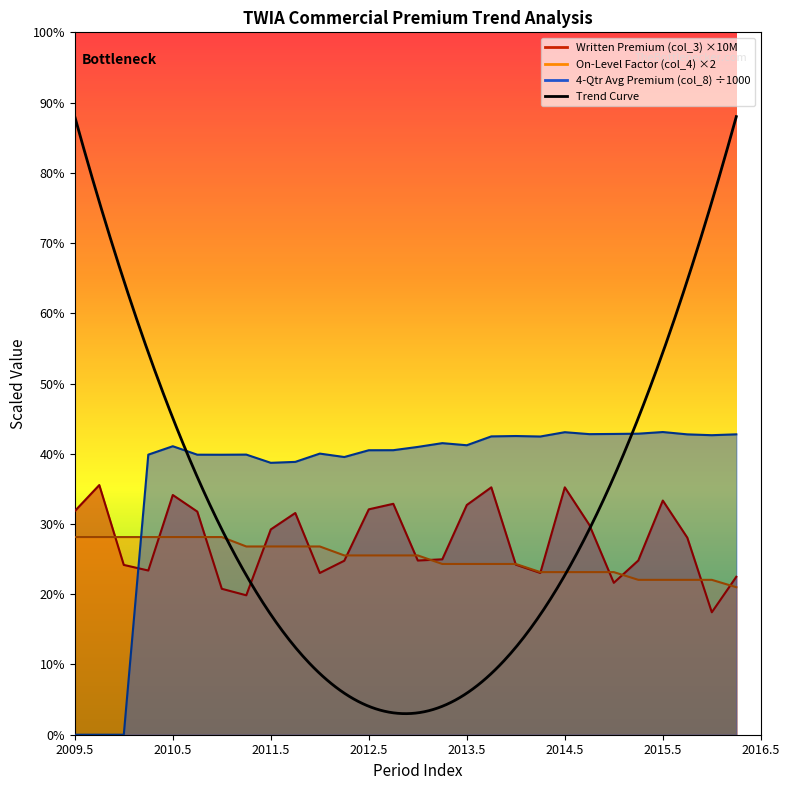

How many intersections are there between Written Premium (col_3) and Written Premium at Present Rates (col_8)?

1